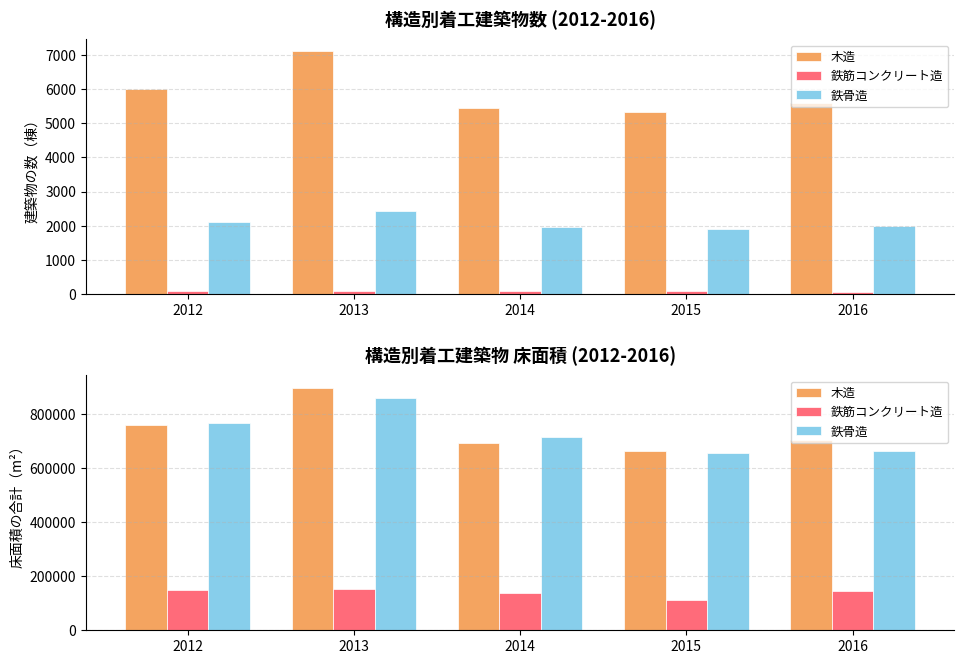

What is the maximum value for 木造?

897904